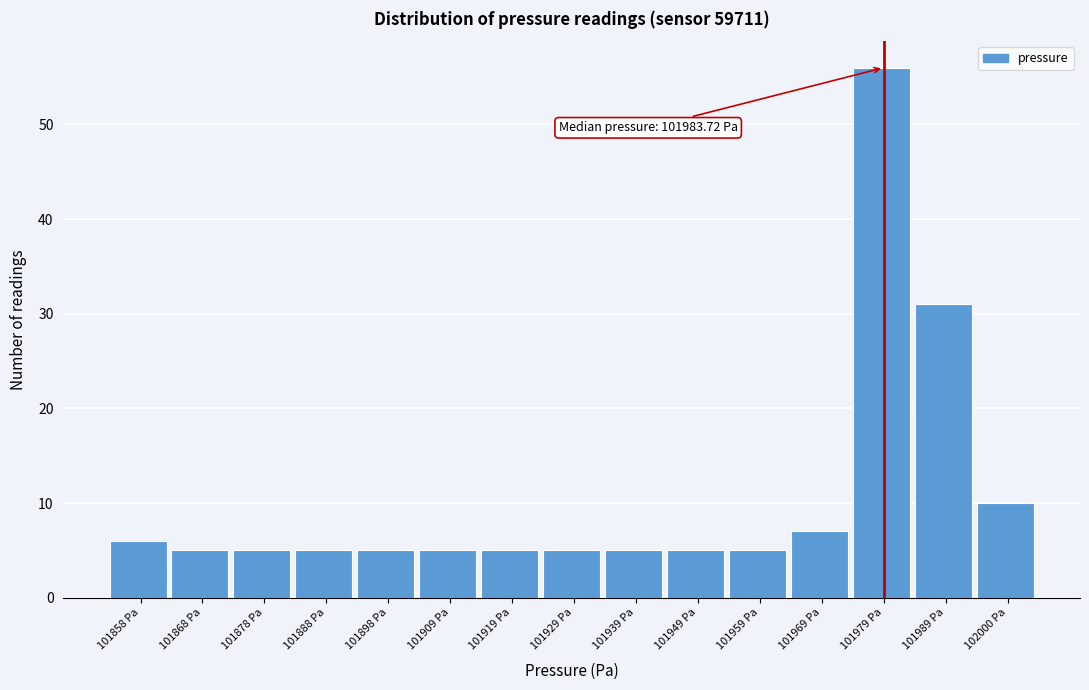

Reading left to right, extract all data points from this chart.

101858 Pa=6	101868 Pa=5	101878 Pa=5	101888 Pa=5	101898 Pa=5	101909 Pa=5	101919 Pa=5	101929 Pa=5	101939 Pa=5	101949 Pa=5	101959 Pa=5	101969 Pa=7	101979 Pa=56	101989 Pa=31	102000 Pa=10